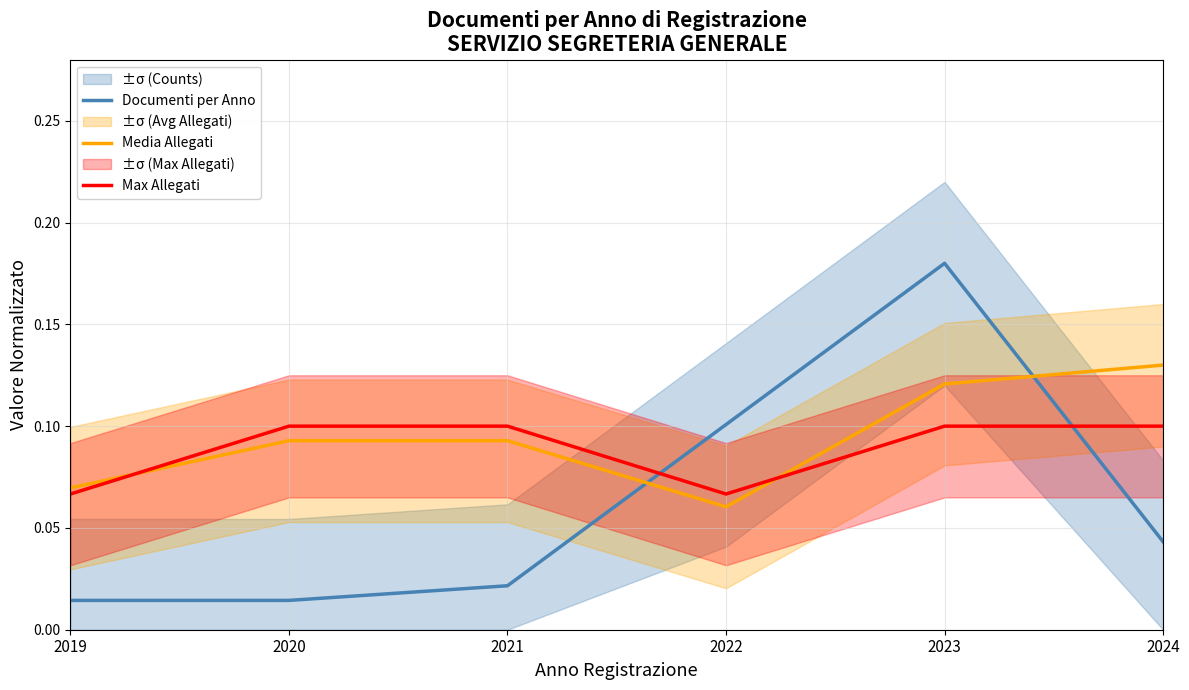

Reading left to right, list all the values displayed in this chart.

Documenti per Anno: 2019=0.0	2020=0.0	2021=0.0	2022=0.1	2023=0.2	2024=0.0
Media Allegati: 2019=0.1	2020=0.1	2021=0.1	2022=0.1	2023=0.1	2024=0.1
Max Allegati: 2019=0.1	2020=0.1	2021=0.1	2022=0.1	2023=0.1	2024=0.1